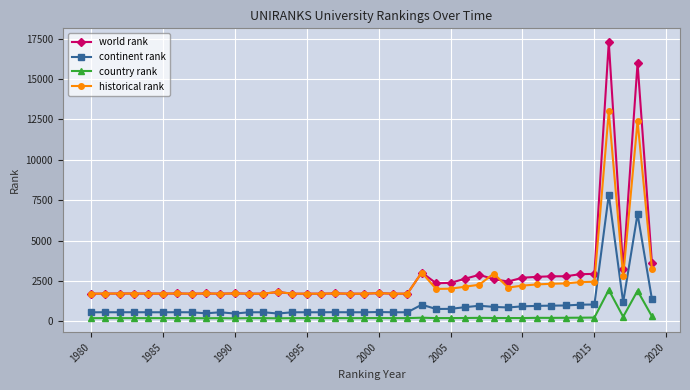

Which series has the widest spread of values?

world rank